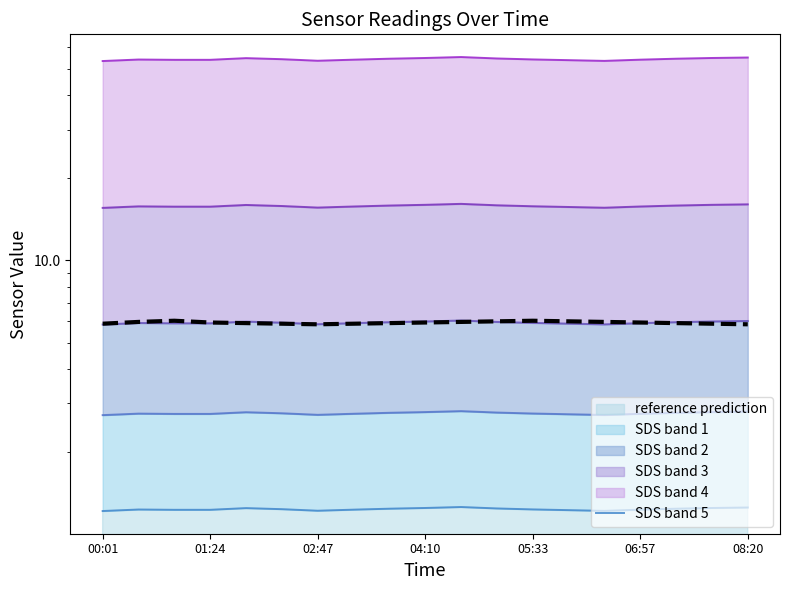

How many lines are shown in the chart?

6